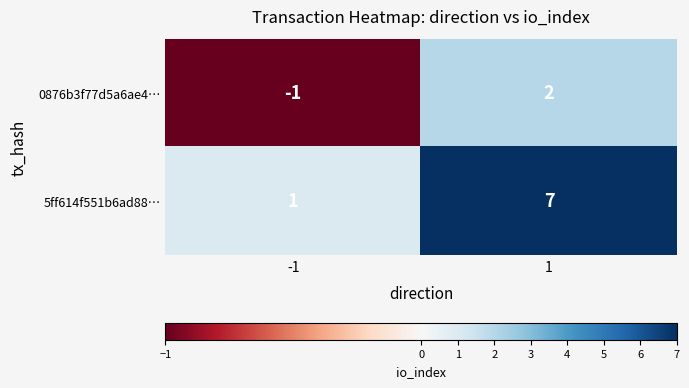

Count the number of data series in this chart.

2